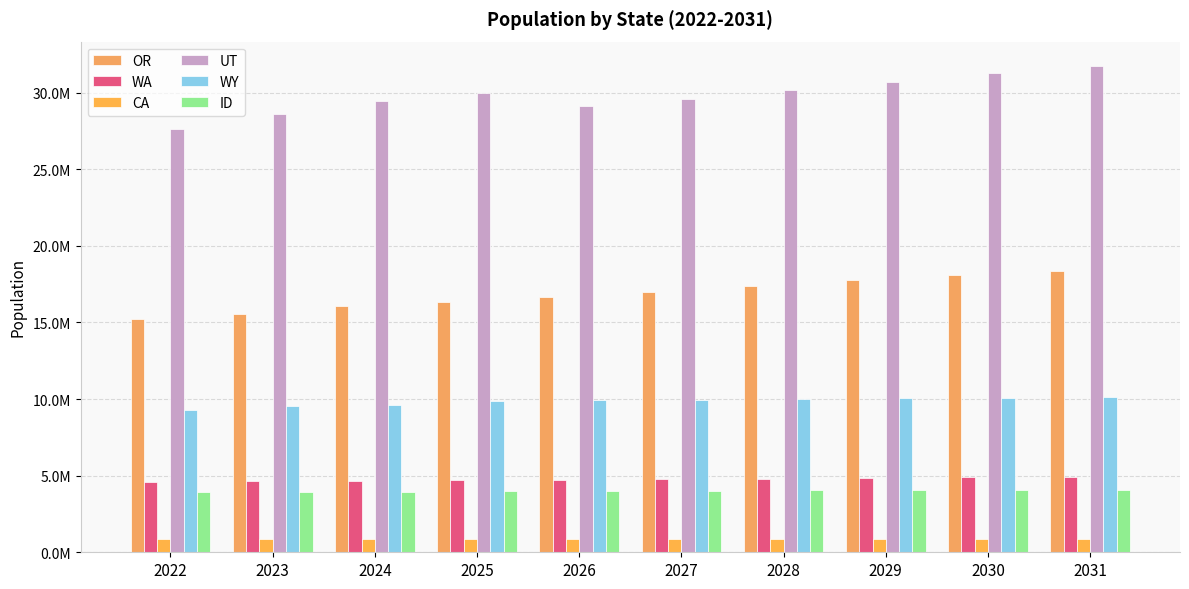

What is the average value of the CA series?

878717